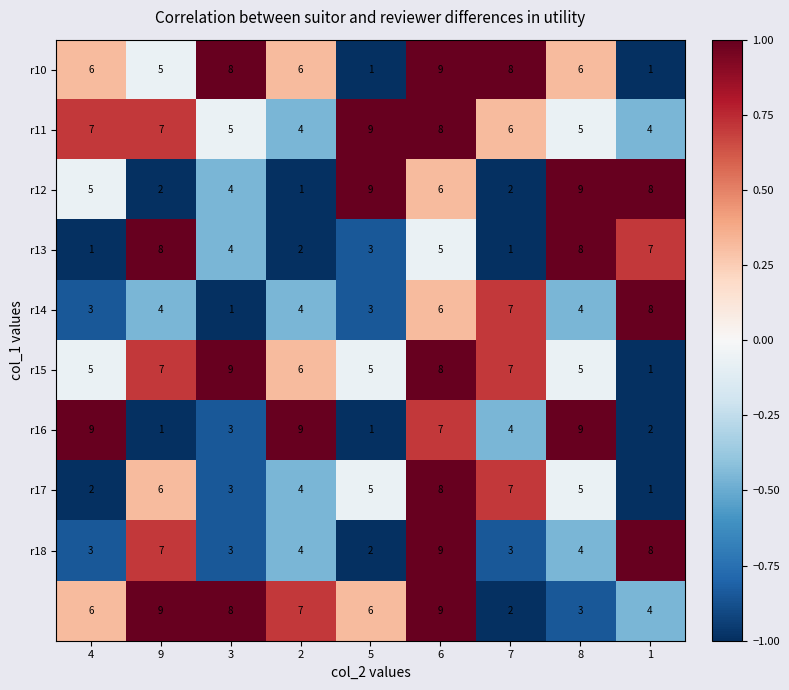

What is the difference between the highest and lowest values at 3?

8